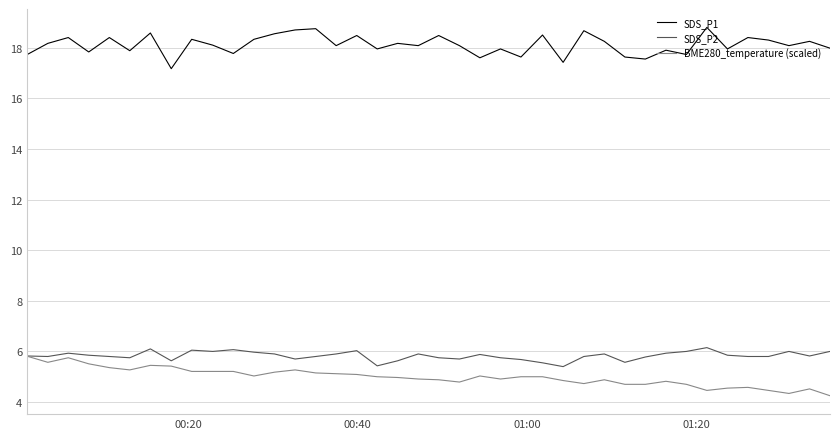

True or false: SDS_P1 has more than 0 points higher than both neighbors.

True